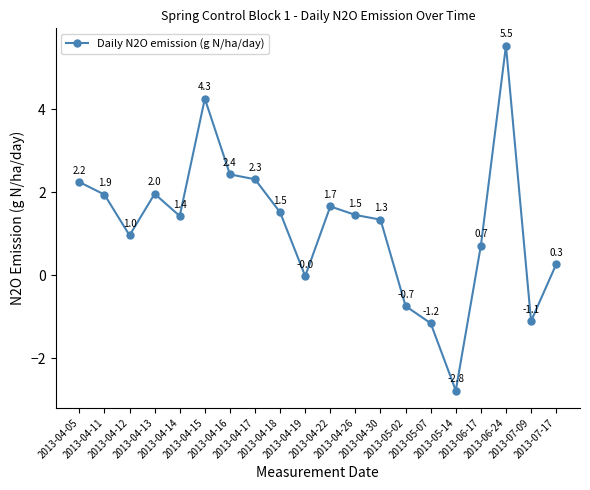

Approximately how many times larger is the value at 2013-04-18 compared to 2013-04-14?

1.1